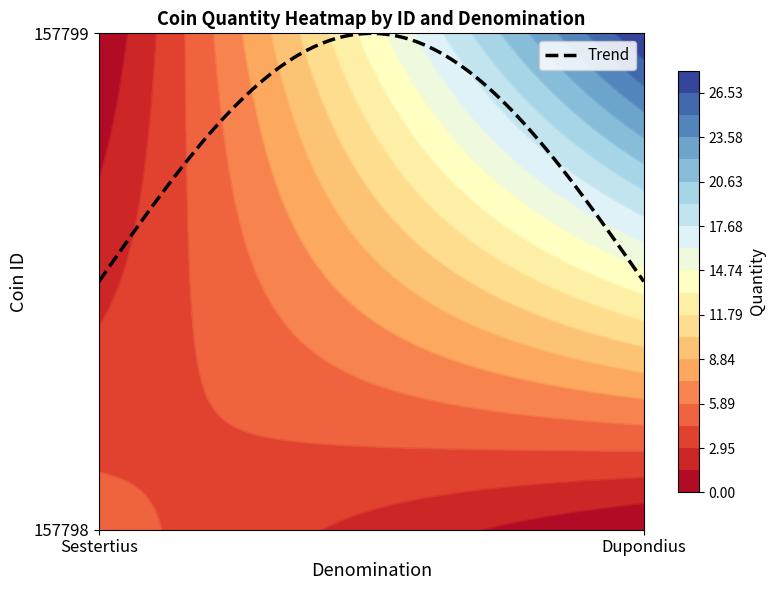

What is the maximum value shown in the chart?

28